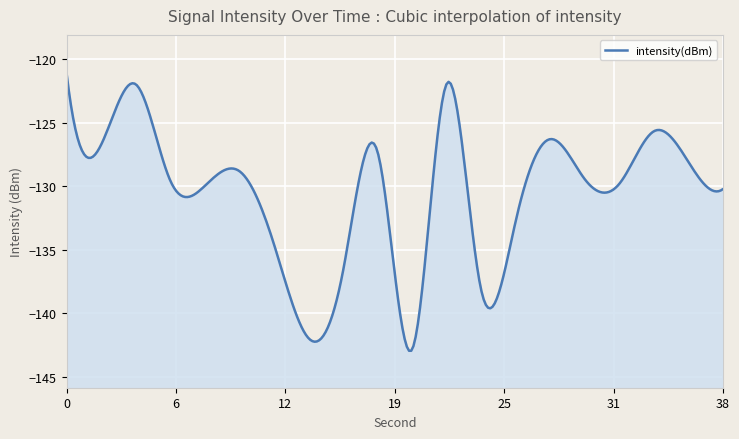

Reading right to left, extract all data points from this chart.

38=-130.2	36=-128.1	34=-125.7	32=-129.8	30=-129.5	28=-126.3	26=-132.7	24=-138.2	22=-122.0	20=-142.9	18=-127.3	16=-136.7	14=-141.9	12=-134.5	10=-128.8	8=-130.0	6=-129.5	4=-122.0	2=-126.7	0=-121.1